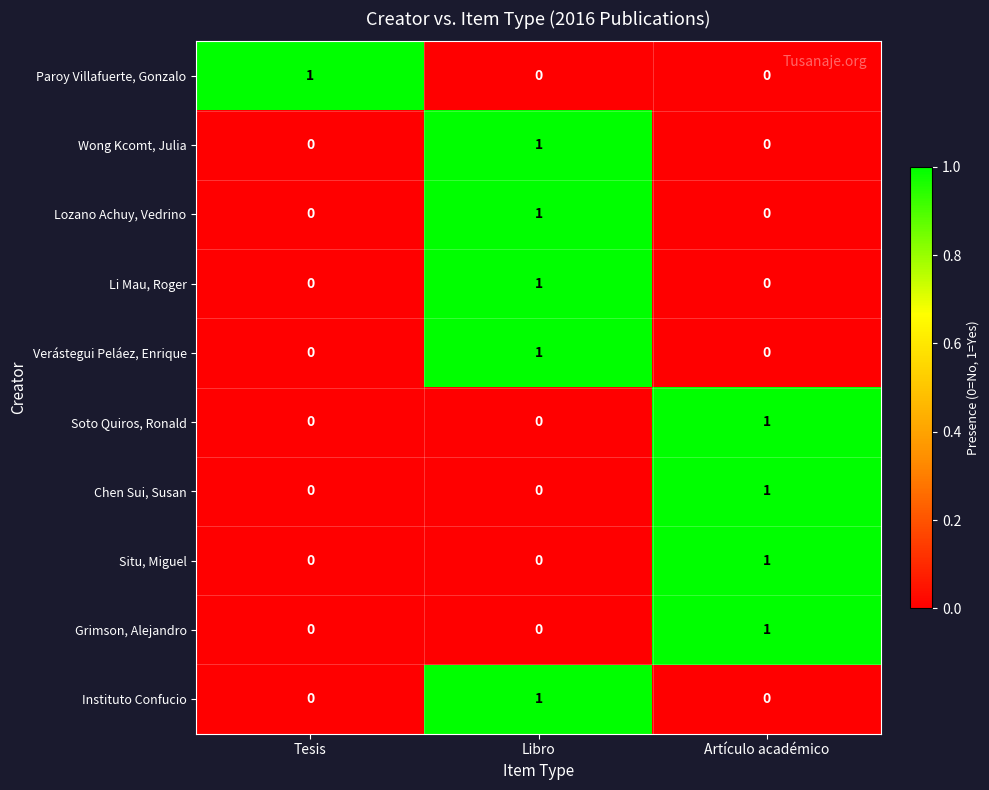

At which label does Verástegui Peláez, Enrique reach its peak?

Libro